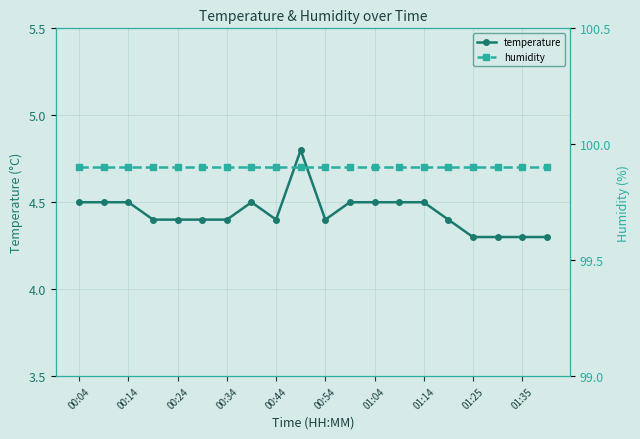

Does the chart have visible grid lines?

Yes